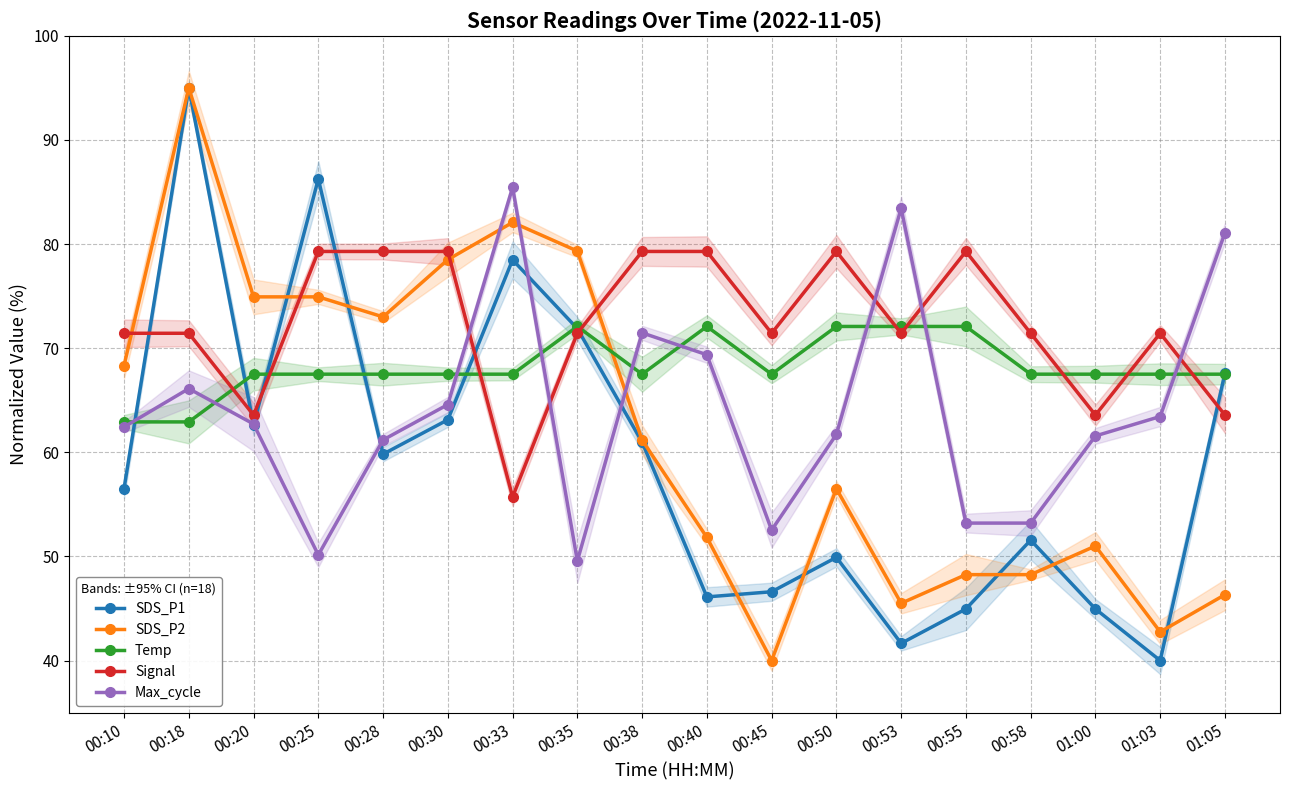

At which category does the chart reach its minimum across all series?

01:03